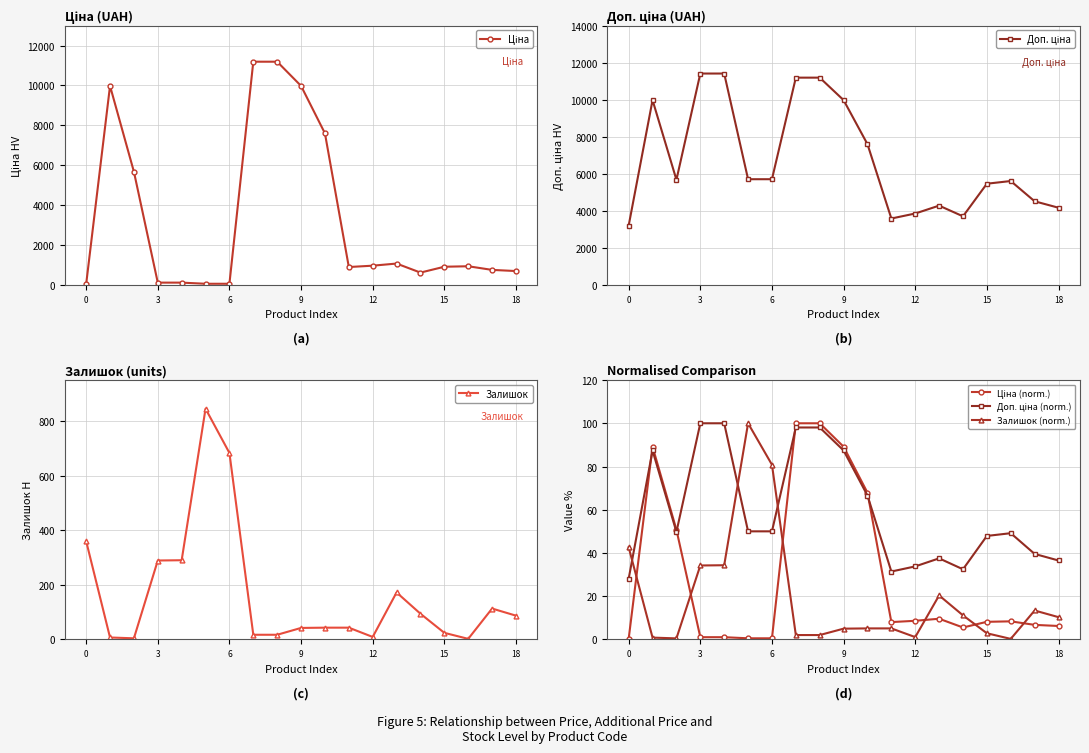

The value of Ціна (norm.) at 9 is 138.4. True or false?

False